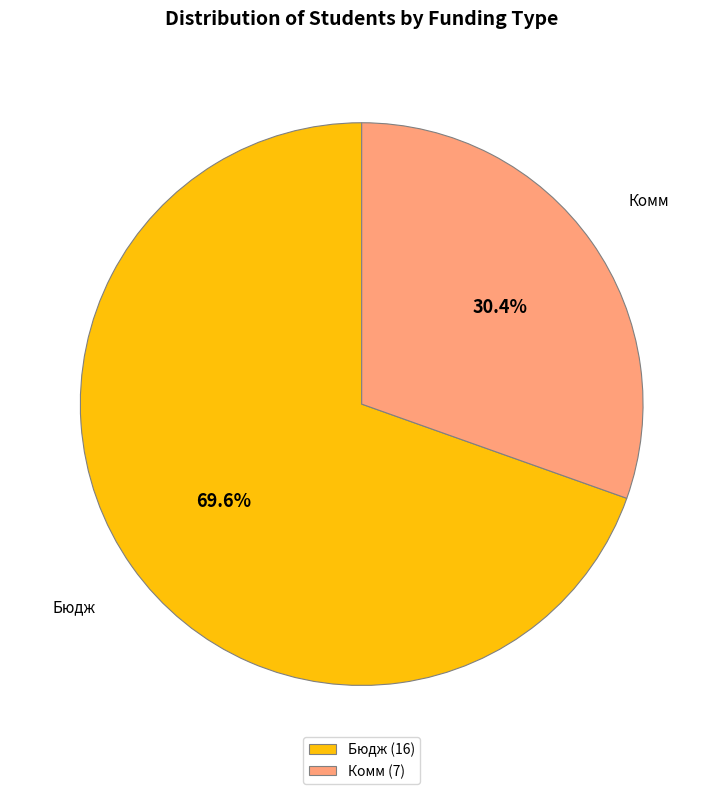

To the nearest percent, what is the difference between the largest and smallest slice percentages?

39%